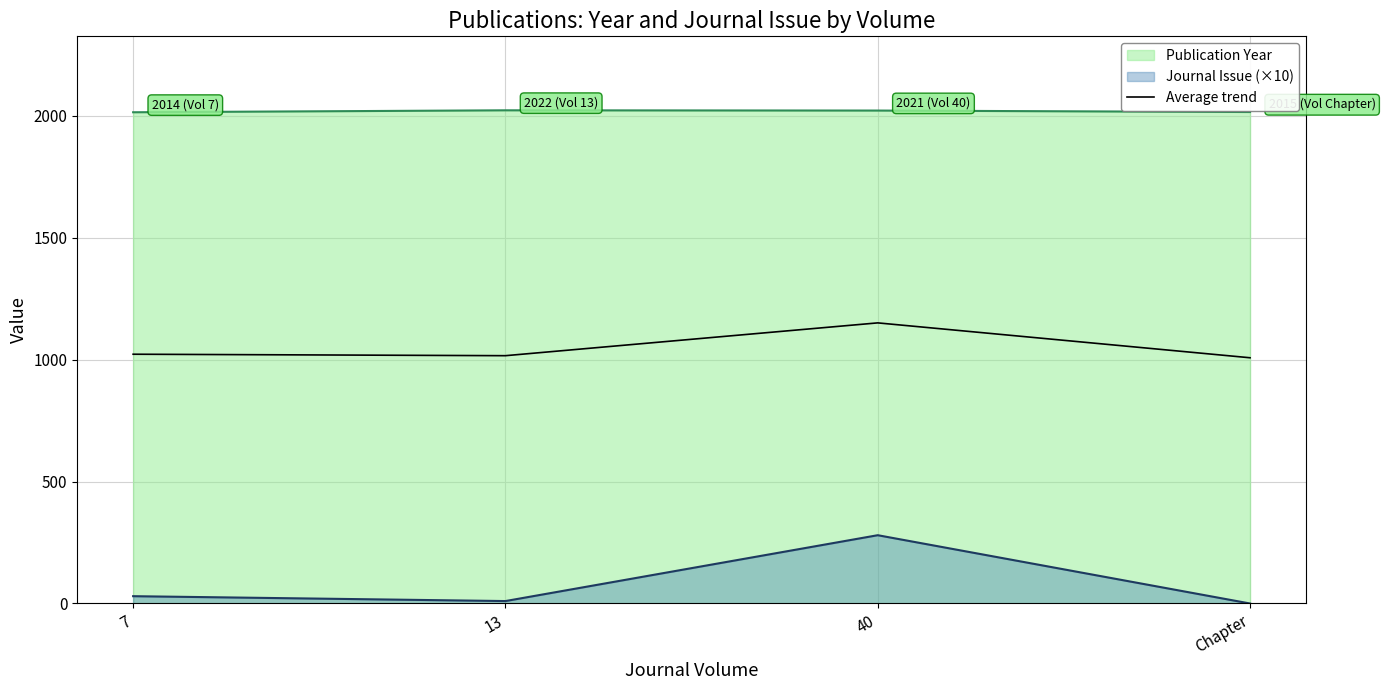

What is the label of the 3rd point from the right?

13